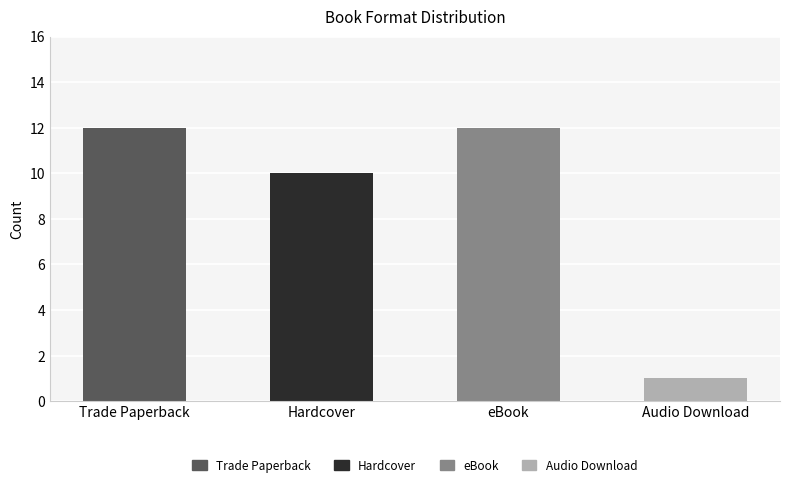

Reading right to left, transcribe all the data shown in this chart.

Audio Download=1	eBook=12	Hardcover=10	Trade Paperback=12